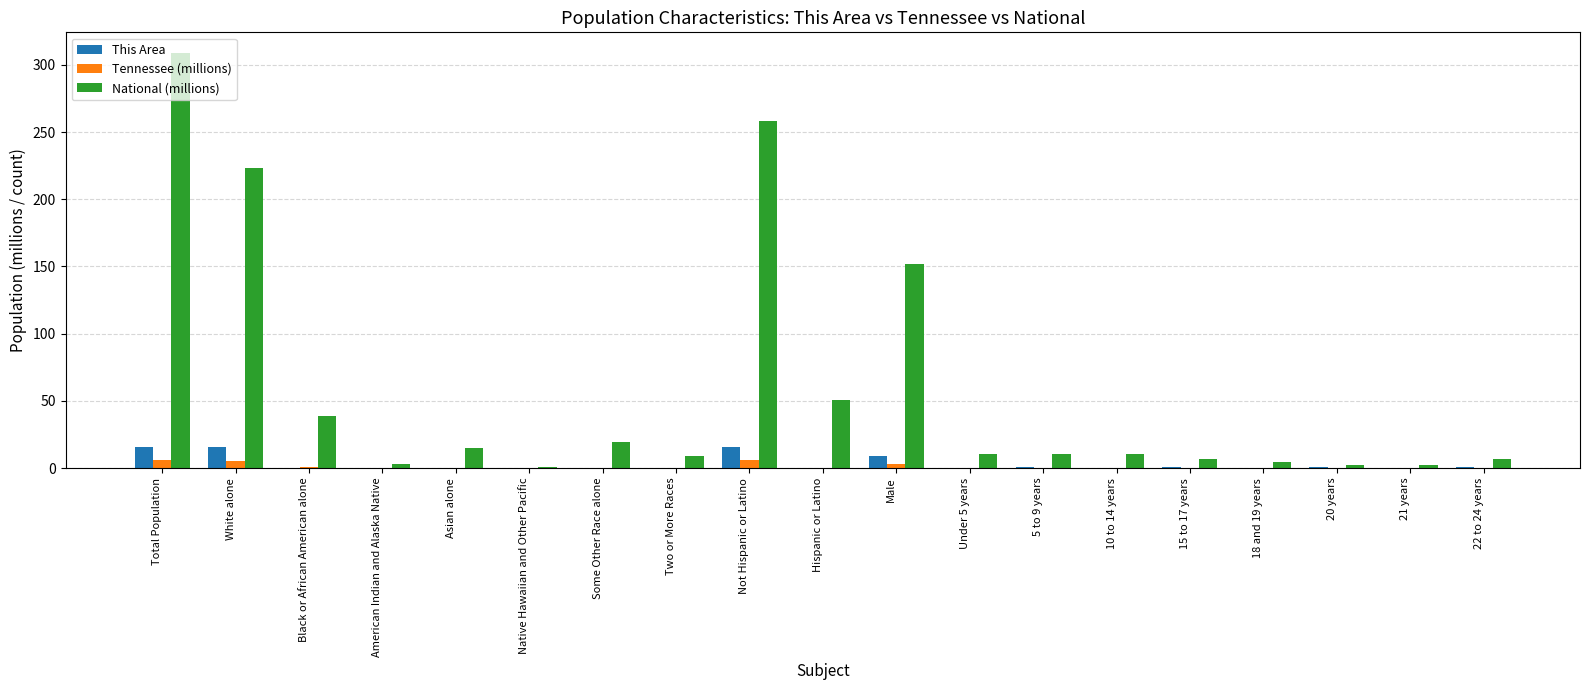

Are the bars grouped side by side (vs. stacked)?

Yes